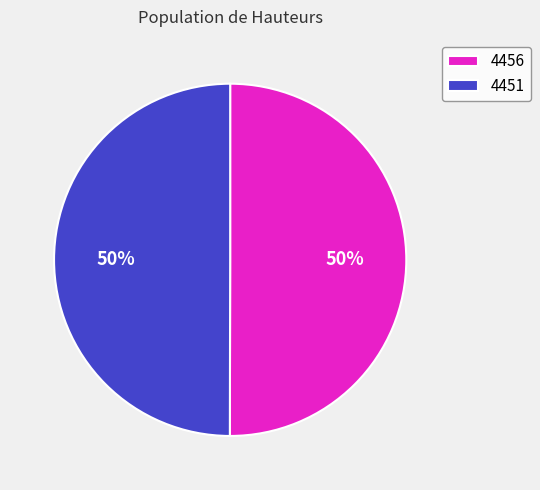

To the nearest percent, what is the combined percentage of 4451 and 4456?

100%